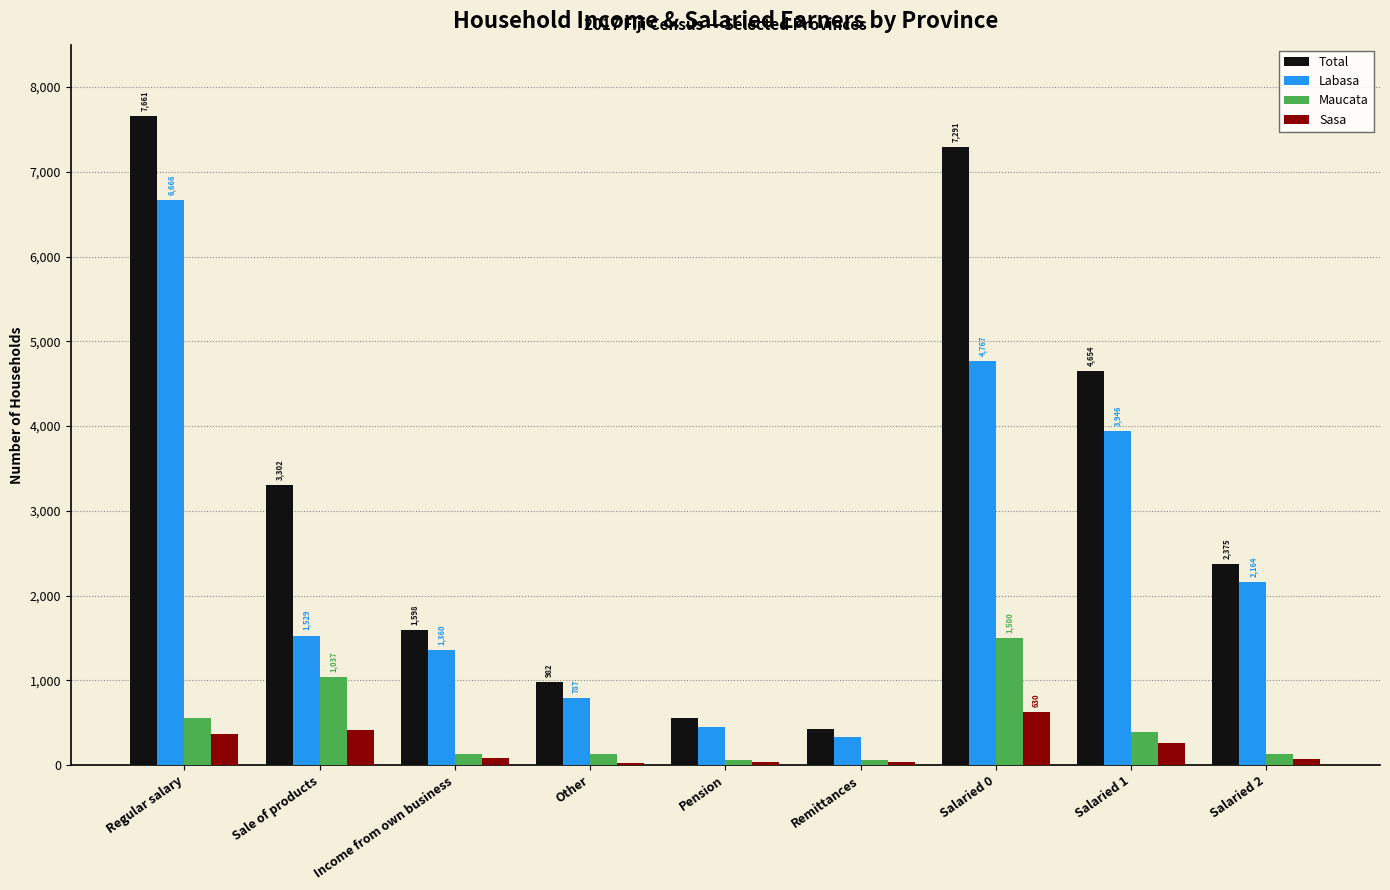

Read the Total value at Regular salary.

7661